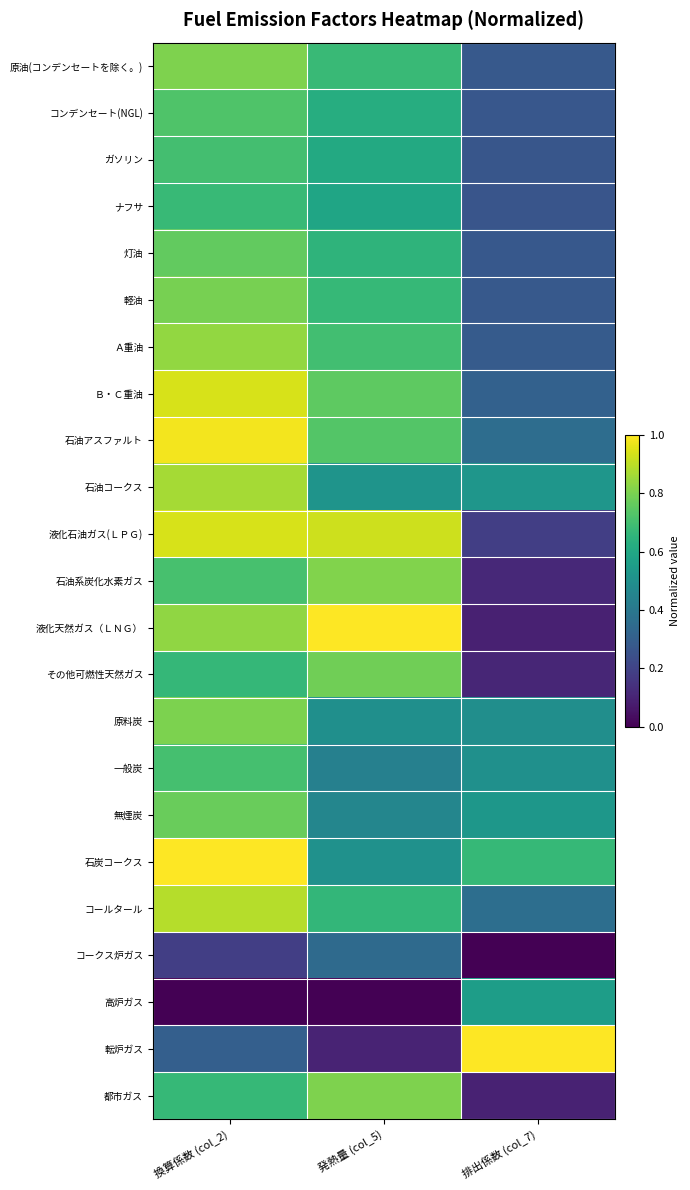

At how many categories does at least one series exceed 0?

3